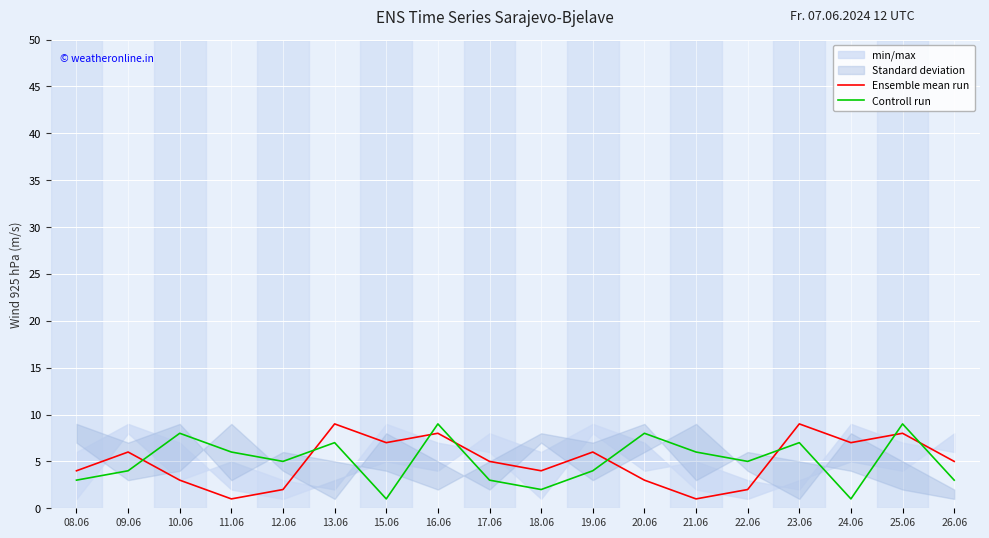

In Controll run, how many points are lower than both neighbors (excluding endpoints)?

5